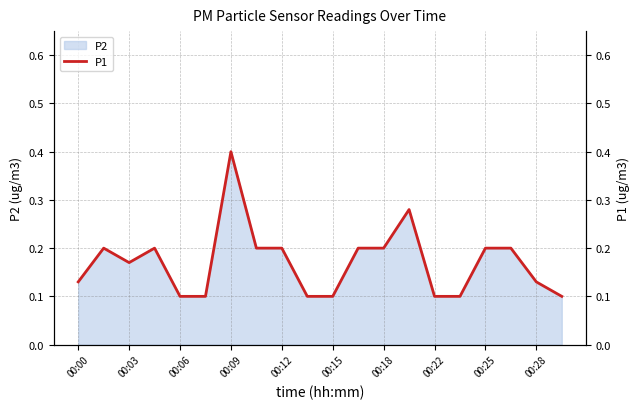

At which label does P2 reach its peak?

00:09